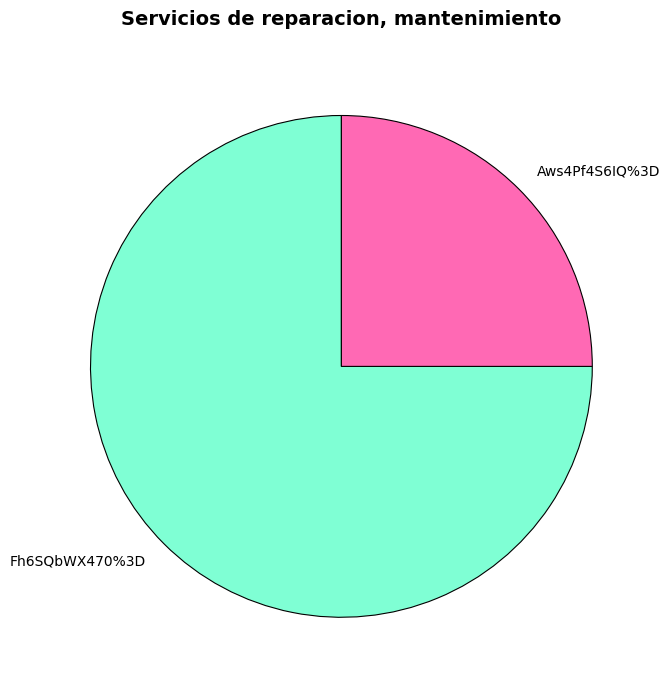

Approximately how many times larger is the value at Fh6SQbWX470%3D compared to Aws4Pf4S6IQ%3D?

3.0